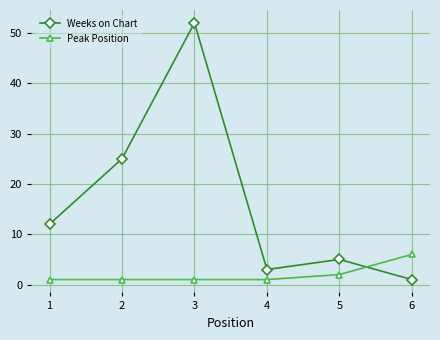

Reading right to left, list all the values displayed in this chart.

Weeks on Chart: 6=1	5=5	4=3	3=52	2=25	1=12
Peak Position: 6=6	5=2	4=1	3=1	2=1	1=1